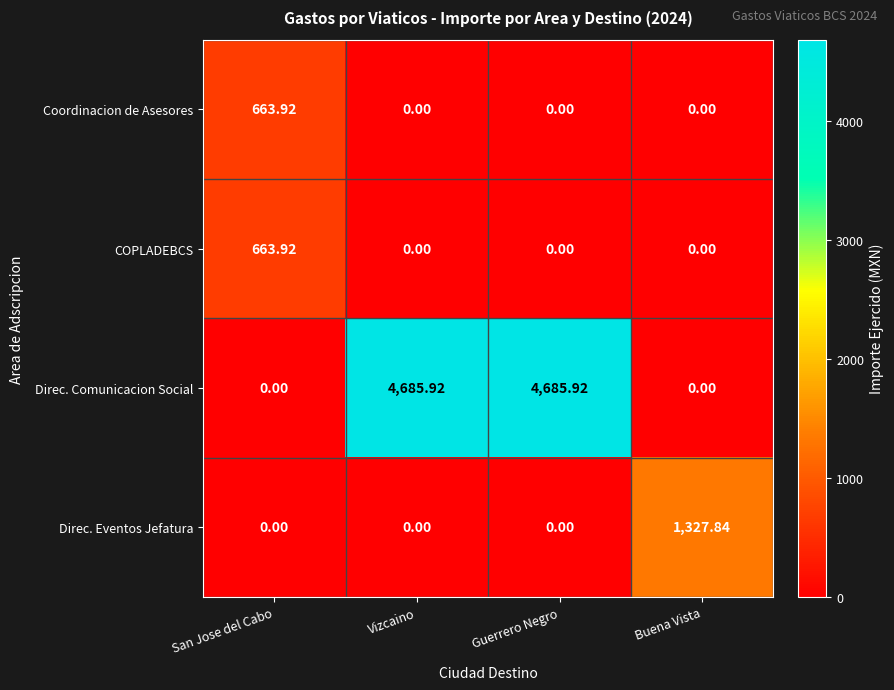

What is the spread (max minus min) of values at Vizcaino?

4685.9